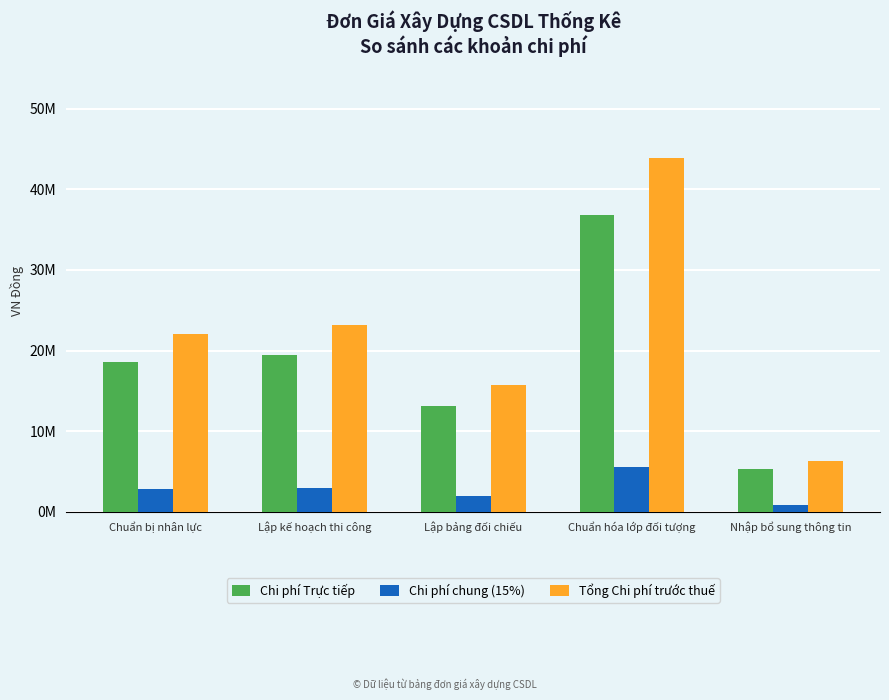

What is the spread (max minus min) of values at Lập kế hoạch thi công?

20196298.1